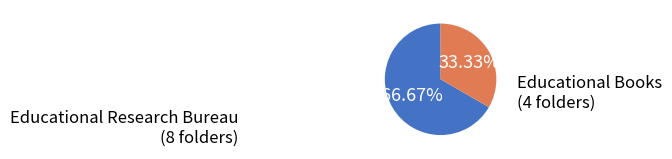

Count the number of slices in the pie.

2